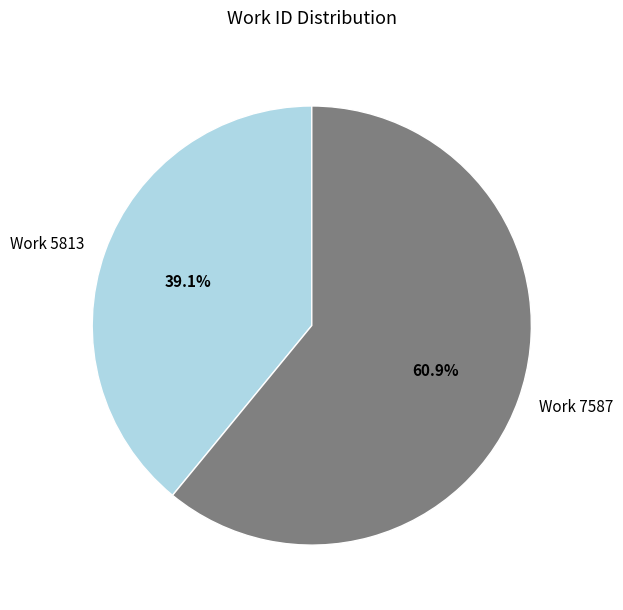

How many segments does this pie chart have?

2